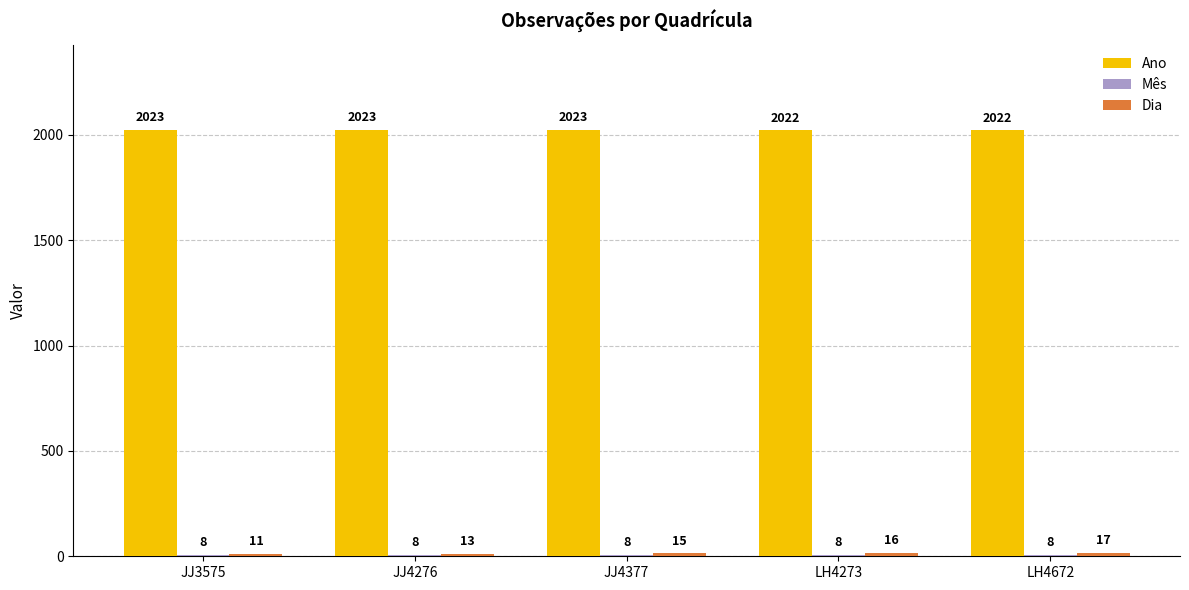

What is the difference between the highest and lowest values at JJ4276?

2015